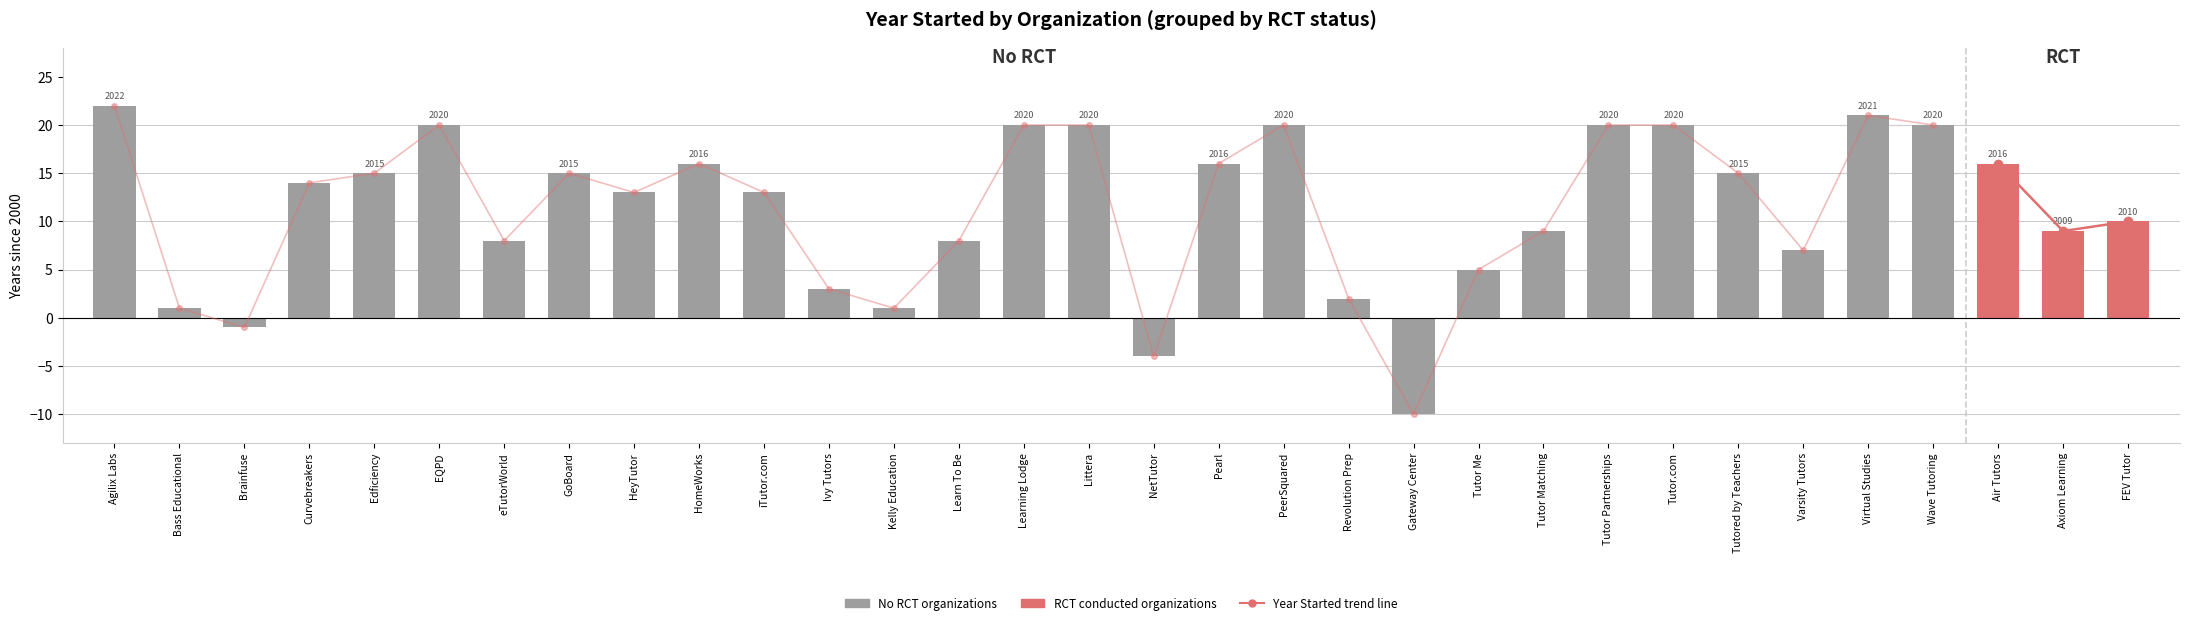

The value at Axiom Learning is 1184. True or false?

False